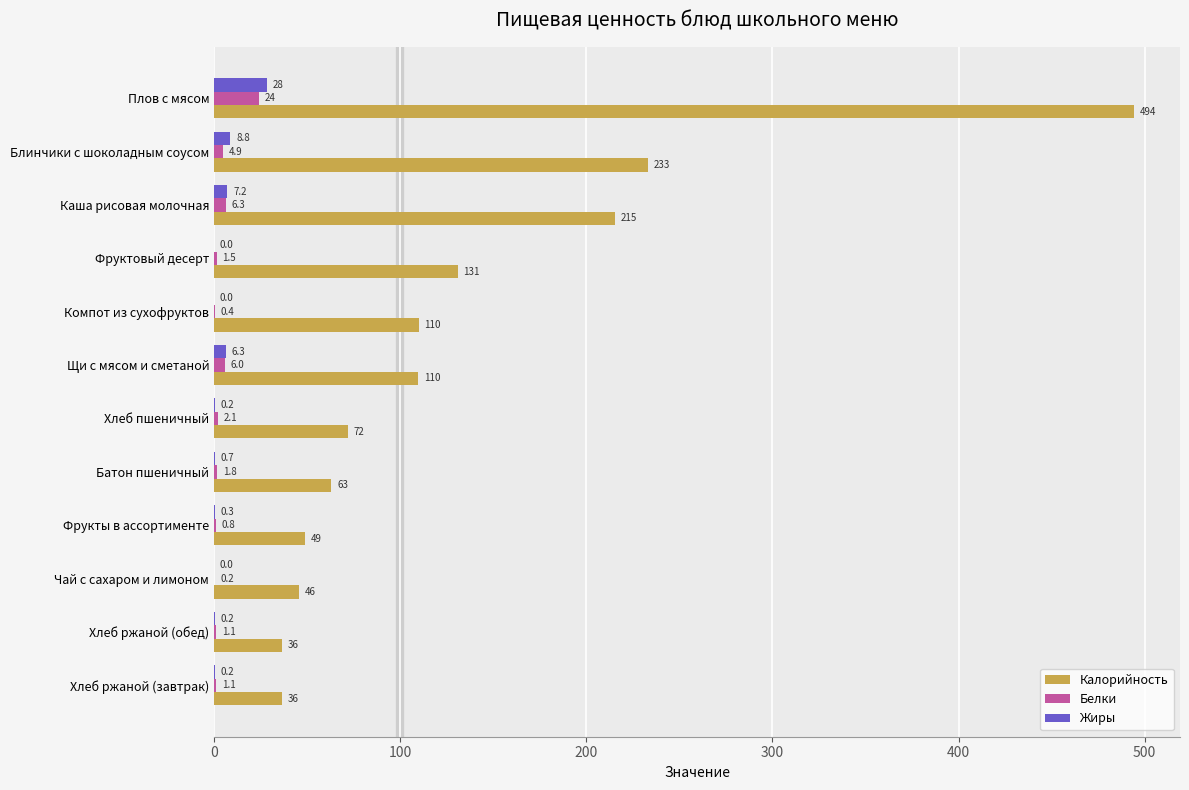

Between Фруктовый десерт and Каша рисовая молочная, which series saw the biggest shift?

Калорийность